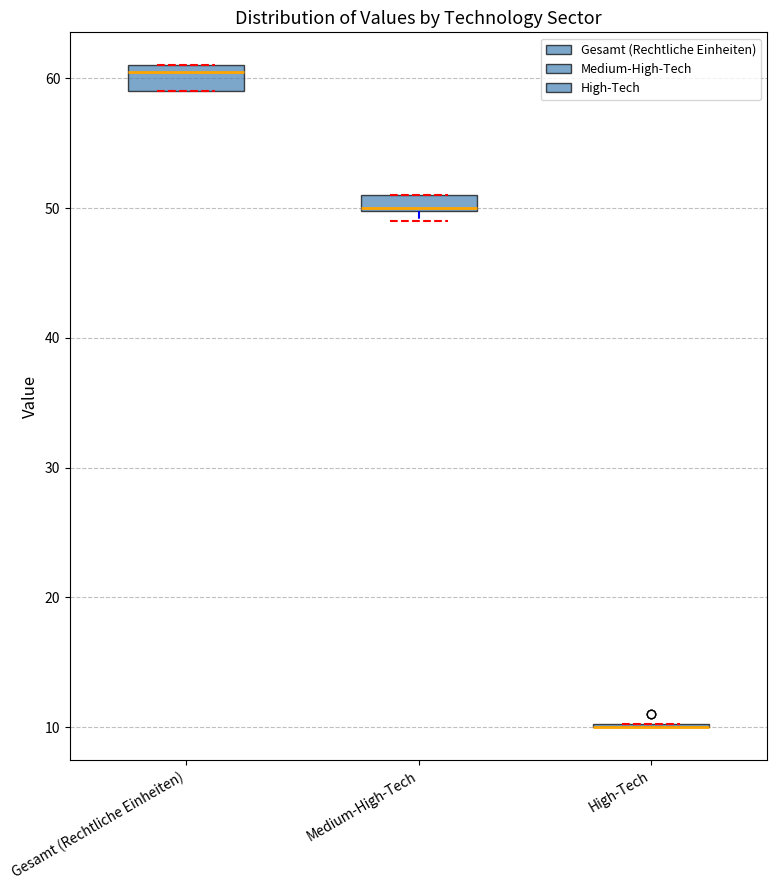

Where is the lower edge of the box for Gesamt (Rechtliche Einheiten) on the y-axis? The values are not printed on the chart, so give them approximately, as read against the axis.

59